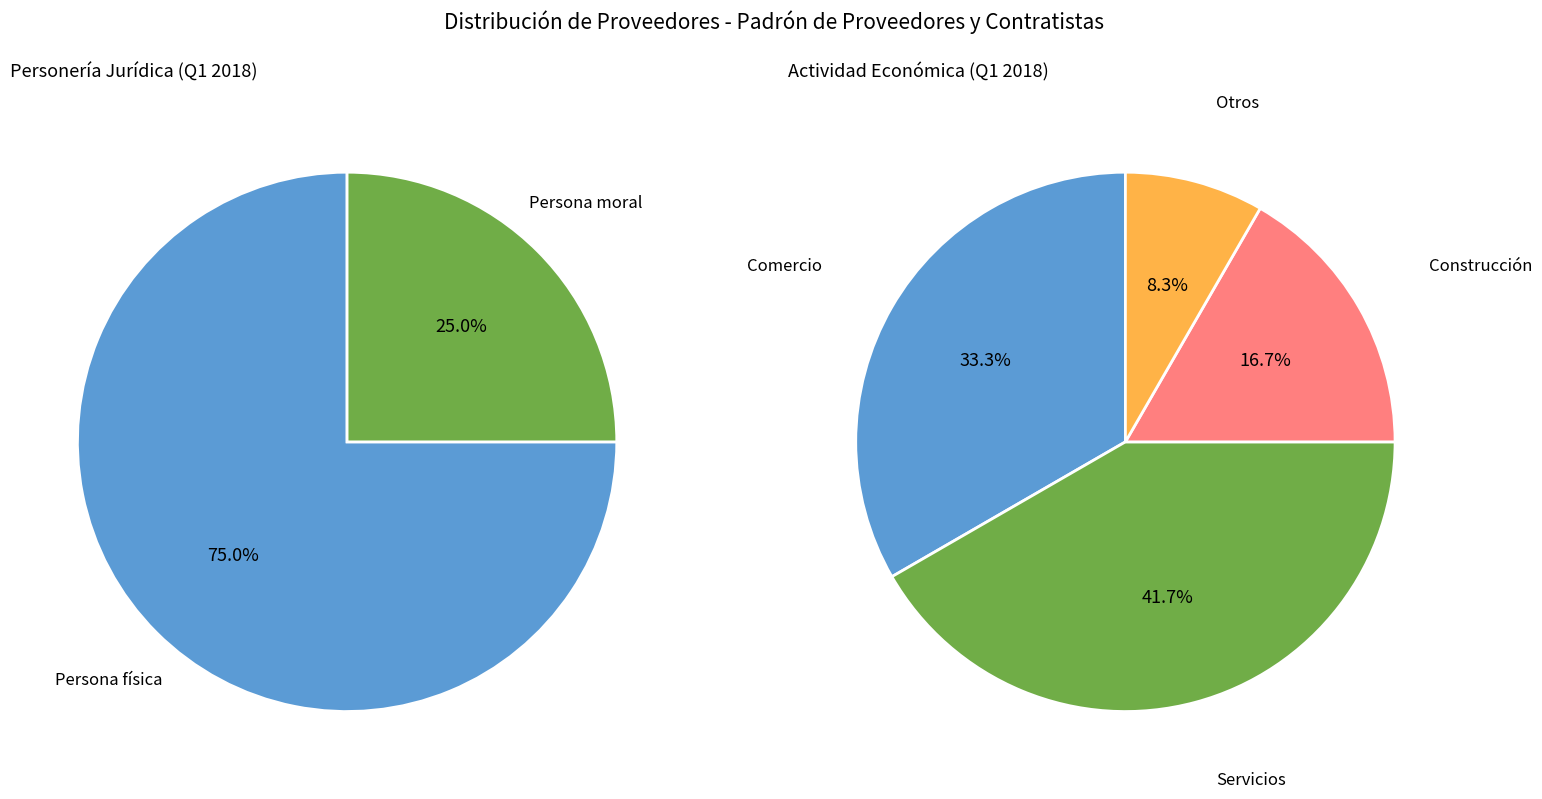

What portion of the pie excludes Persona física?

25.0%